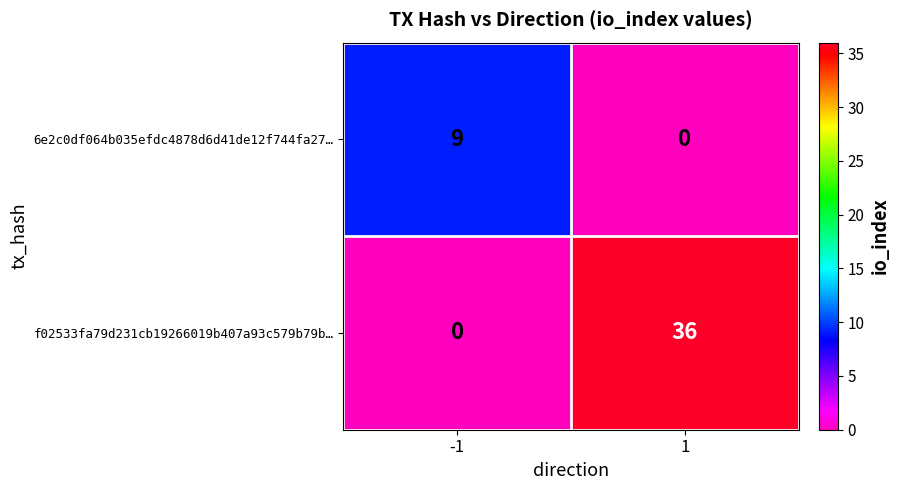

Rank the series by their maximum value, from highest to lowest.

f02533fa79d231cb19266019b407a93c579b79b…, 6e2c0df064b035efdc4878d6d41de12f744fa27…